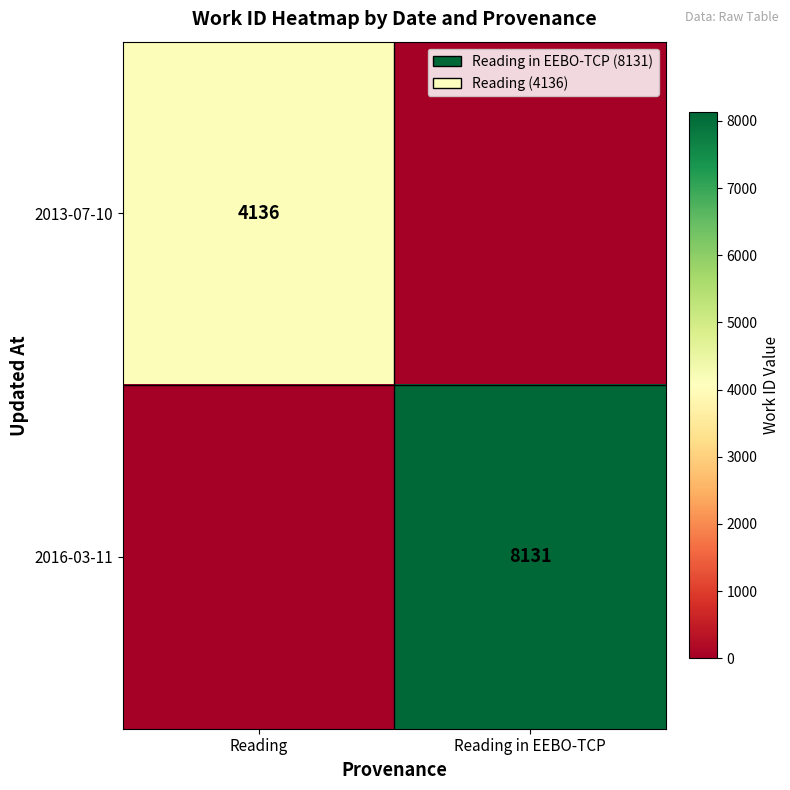

How many data points does each series have?

2